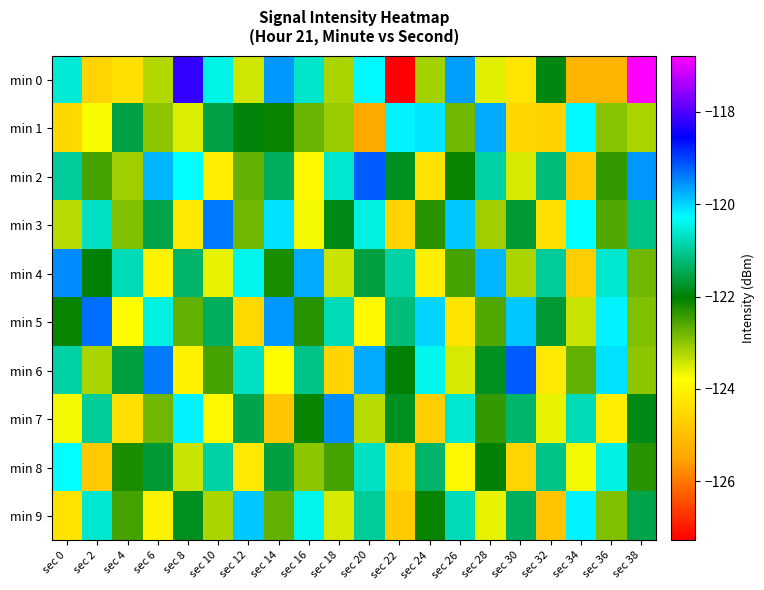

Reading left to right, transcribe all the data shown in this chart.

min 0: sec 0=-120.6	sec 2=-124.6	sec 4=-124.3	sec 6=-123.2	sec 8=-118.2	sec 10=-120.4	sec 12=-123.5	sec 14=-119.6	sec 16=-120.7	sec 18=-123.2	sec 20=-120.2	sec 22=-127.3	sec 24=-123.2	sec 26=-119.6	sec 28=-123.6	sec 30=-124.3	sec 32=-121.9	sec 34=-125.2	sec 36=-125.2	sec 38=-116.8
min 1: sec 0=-124.5	sec 2=-123.7	sec 4=-121.6	sec 6=-123.0	sec 8=-123.5	sec 10=-121.6	sec 12=-122.0	sec 14=-122.1	sec 16=-122.8	sec 18=-123.1	sec 20=-125.4	sec 22=-120.2	sec 24=-120.1	sec 26=-122.8	sec 28=-119.7	sec 30=-124.6	sec 32=-124.6	sec 34=-120.2	sec 36=-123.0	sec 38=-123.2
min 2: sec 0=-121.0	sec 2=-122.5	sec 4=-123.1	sec 6=-119.8	sec 8=-120.3	sec 10=-124.1	sec 12=-122.7	sec 14=-121.4	sec 16=-123.9	sec 18=-120.6	sec 20=-119.2	sec 22=-121.8	sec 24=-124.3	sec 26=-122.1	sec 28=-120.9	sec 30=-123.5	sec 32=-121.2	sec 34=-124.8	sec 36=-122.4	sec 38=-119.6
min 3: sec 0=-123.3	sec 2=-120.7	sec 4=-122.9	sec 6=-121.5	sec 8=-124.2	sec 10=-119.4	sec 12=-122.8	sec 14=-120.1	sec 16=-123.7	sec 18=-121.9	sec 20=-120.5	sec 22=-124.6	sec 24=-122.3	sec 26=-119.9	sec 28=-123.1	sec 30=-121.7	sec 32=-124.4	sec 34=-120.3	sec 36=-122.6	sec 38=-121.1
min 4: sec 0=-119.5	sec 2=-122.0	sec 4=-120.8	sec 6=-124.0	sec 8=-121.3	sec 10=-123.6	sec 12=-120.4	sec 14=-122.2	sec 16=-119.7	sec 18=-123.4	sec 20=-121.6	sec 22=-120.9	sec 24=-124.1	sec 26=-122.5	sec 28=-119.8	sec 30=-123.2	sec 32=-121.0	sec 34=-124.7	sec 36=-120.6	sec 38=-122.8
min 5: sec 0=-122.1	sec 2=-119.3	sec 4=-123.8	sec 6=-120.5	sec 8=-122.7	sec 10=-121.4	sec 12=-124.5	sec 14=-119.6	sec 16=-122.3	sec 18=-120.8	sec 20=-123.9	sec 22=-121.2	sec 24=-120.0	sec 26=-124.3	sec 28=-122.6	sec 30=-119.9	sec 32=-121.7	sec 34=-123.4	sec 36=-120.2	sec 38=-122.9
min 6: sec 0=-120.9	sec 2=-123.2	sec 4=-121.6	sec 6=-119.4	sec 8=-124.0	sec 10=-122.5	sec 12=-120.7	sec 14=-123.8	sec 16=-121.1	sec 18=-124.6	sec 20=-119.7	sec 22=-122.0	sec 24=-120.4	sec 26=-123.5	sec 28=-121.8	sec 30=-119.2	sec 32=-124.2	sec 34=-122.7	sec 36=-120.1	sec 38=-123.0
min 7: sec 0=-123.7	sec 2=-121.0	sec 4=-124.4	sec 6=-122.8	sec 8=-120.2	sec 10=-123.9	sec 12=-121.5	sec 14=-124.9	sec 16=-122.1	sec 18=-119.5	sec 20=-123.3	sec 22=-121.8	sec 24=-124.7	sec 26=-120.6	sec 28=-122.4	sec 30=-121.3	sec 32=-123.6	sec 34=-120.8	sec 36=-124.1	sec 38=-121.9
min 8: sec 0=-120.3	sec 2=-124.8	sec 4=-122.2	sec 6=-121.7	sec 8=-123.4	sec 10=-120.9	sec 12=-124.2	sec 14=-121.6	sec 16=-123.0	sec 18=-122.5	sec 20=-120.7	sec 22=-124.5	sec 24=-121.3	sec 26=-123.9	sec 28=-122.0	sec 30=-124.6	sec 32=-121.1	sec 34=-123.7	sec 36=-120.5	sec 38=-122.3
min 9: sec 0=-124.3	sec 2=-120.6	sec 4=-122.5	sec 6=-124.0	sec 8=-121.8	sec 10=-123.2	sec 12=-119.9	sec 14=-122.7	sec 16=-120.4	sec 18=-123.5	sec 20=-121.0	sec 22=-124.8	sec 24=-122.1	sec 26=-120.8	sec 28=-123.6	sec 30=-121.4	sec 32=-124.9	sec 34=-120.2	sec 36=-122.9	sec 38=-121.5